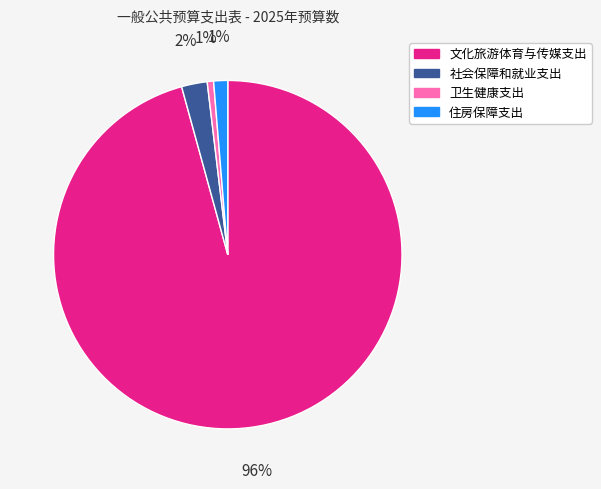

Between 文化旅游体育与传媒支出 and 住房保障支出, which is larger?

文化旅游体育与传媒支出